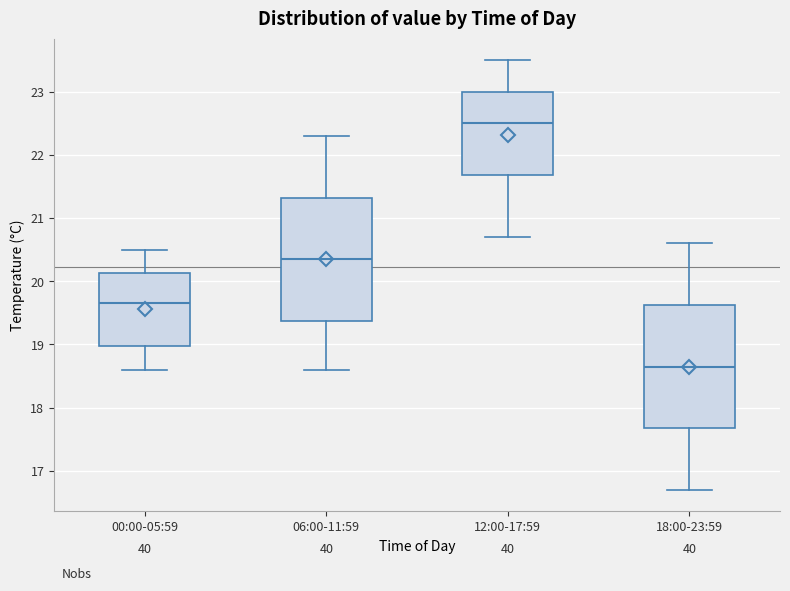

Which box's median line is the lowest?

18:00-23:59